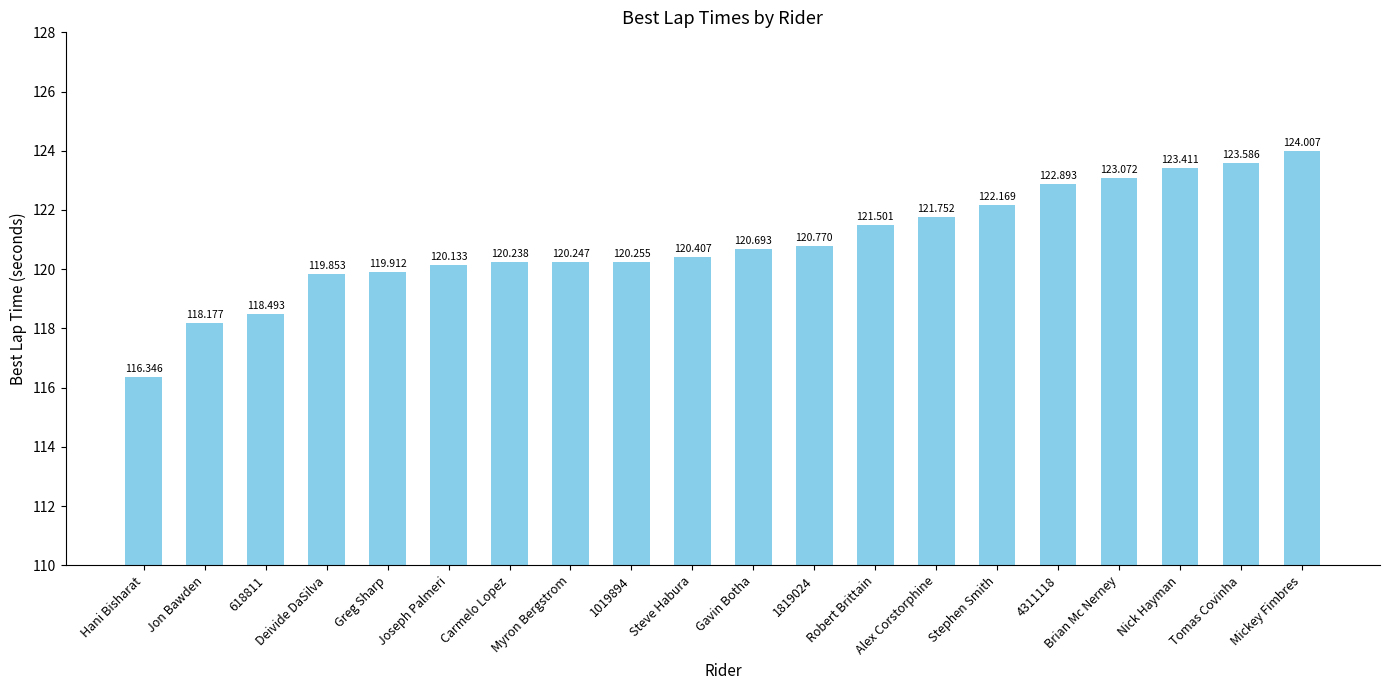

Where does the data first go above 120?

Joseph Palmeri